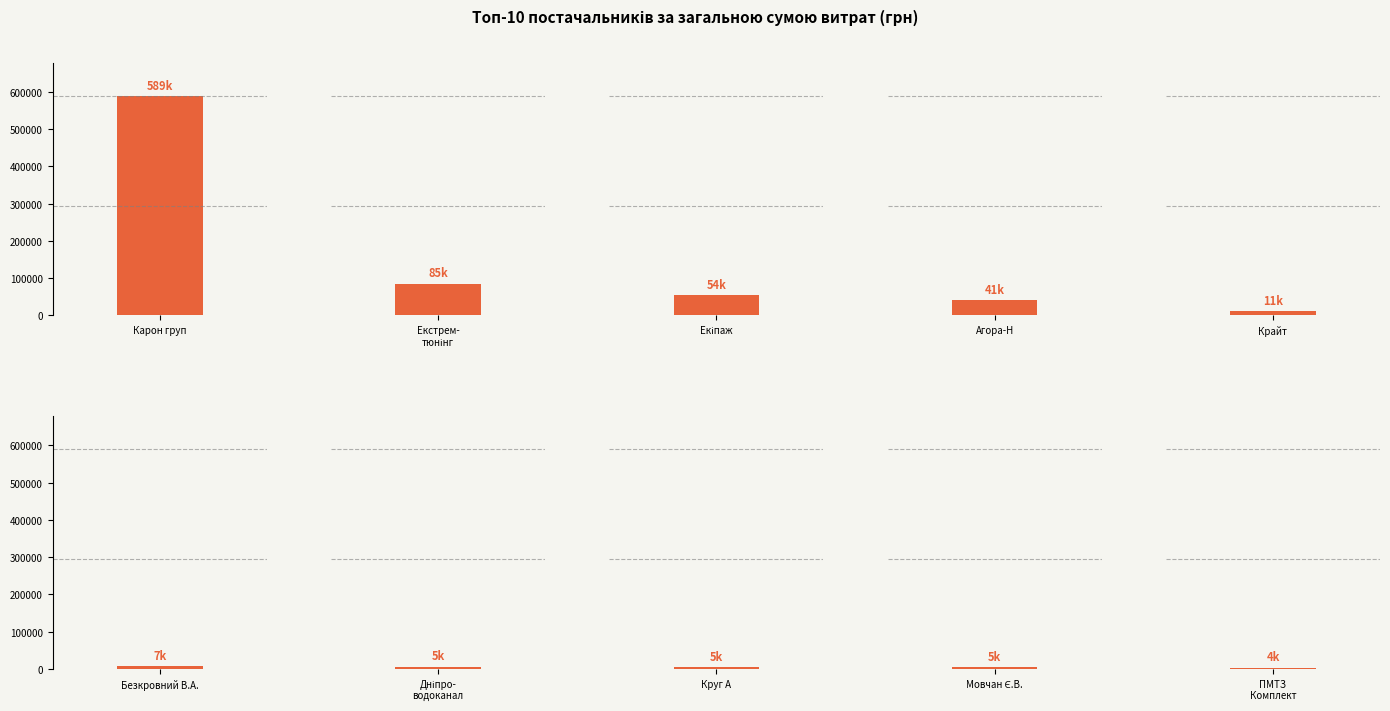

True or false: the data shows 114496.1 at ПП "Екстрем-тюнінг".

False